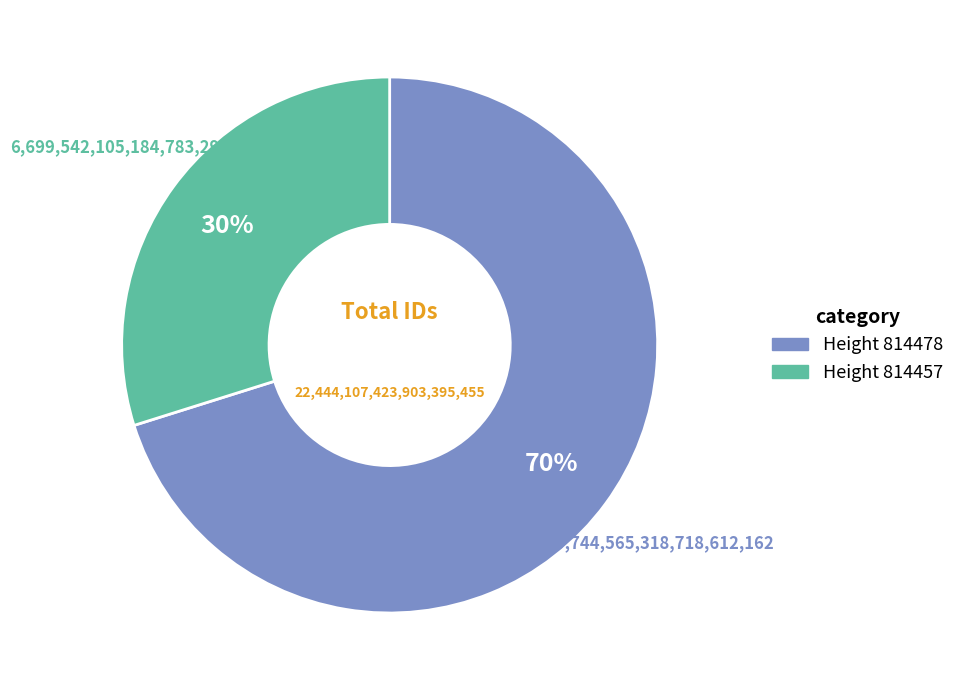

Does any single category account for the majority?

Yes